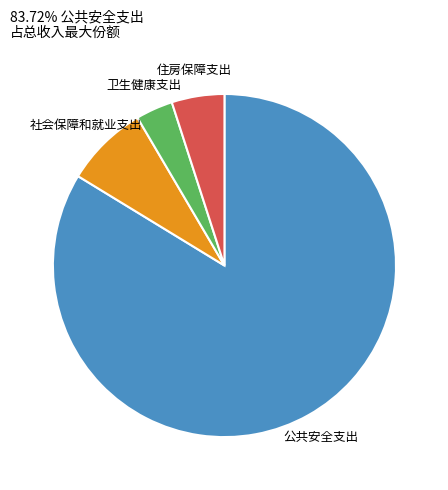

Is there any slice that represents more than half of the pie?

Yes